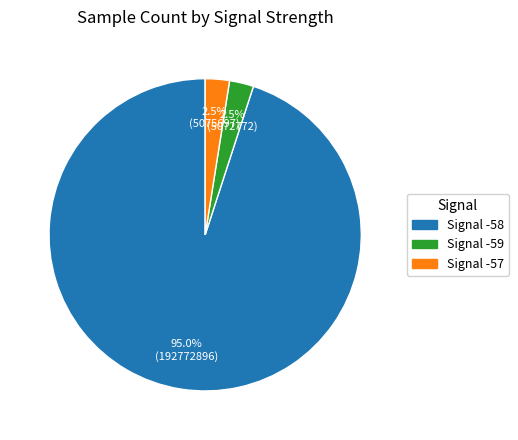

Is there any slice that represents more than half of the pie?

Yes